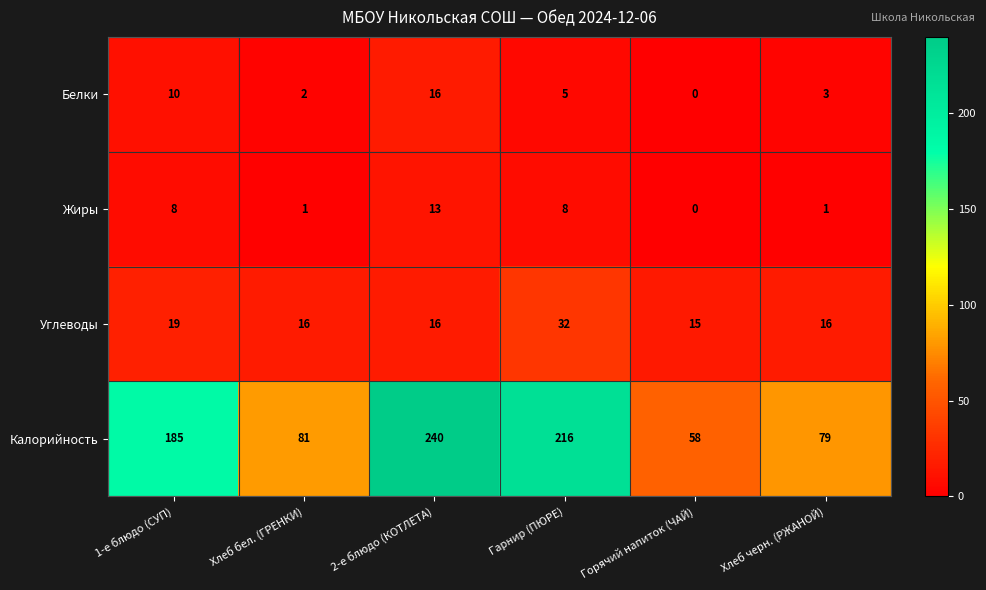

Which series has the largest total across all categories?

Калорийность